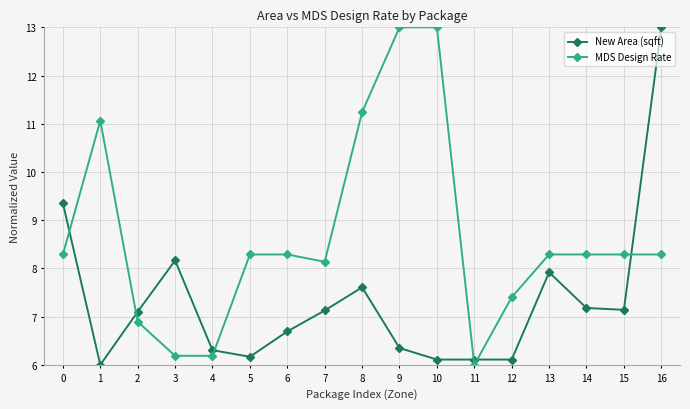

What is the smallest value displayed?

6.0